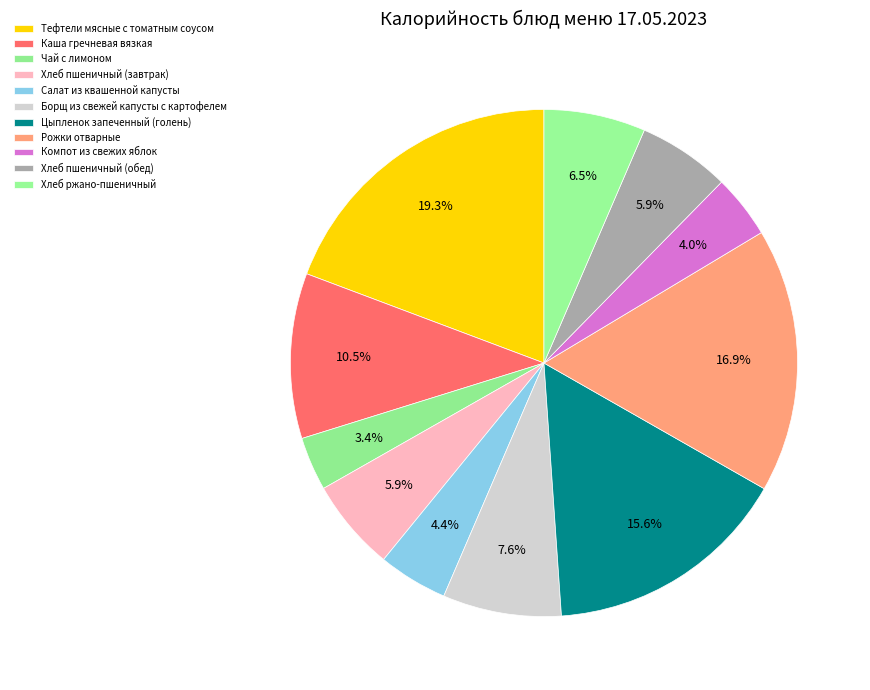

Rank the categories by value from highest to lowest.

Тефтели мясные с томатным соусом, Рожки отварные, Цыпленок запеченный (голень), Каша гречневая вязкая, Борщ из свежей капусты с картофелем, Хлеб ржано-пшеничный, Хлеб пшеничный (завтрак), Хлеб пшеничный (обед), Салат из квашенной капусты, Компот из свежих яблок, Чай с лимоном